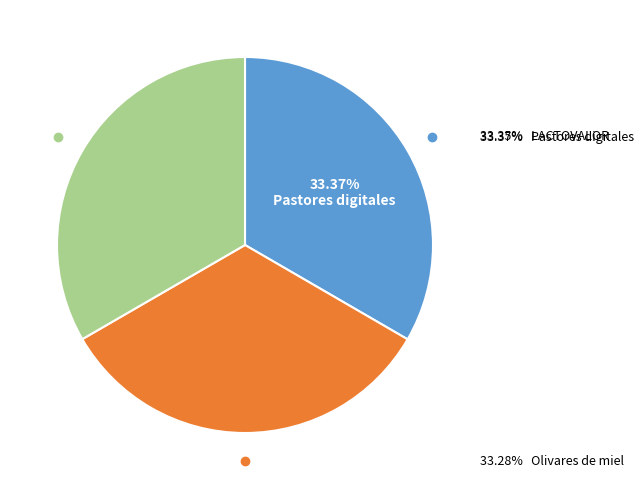

True or false: Pastores digitales accounts for 42% of the total.

False